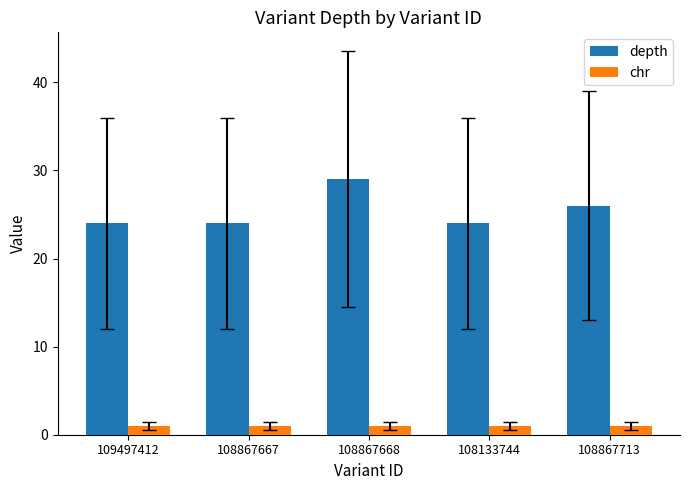

True or false: depth has a value of 38 at 108867713.

False